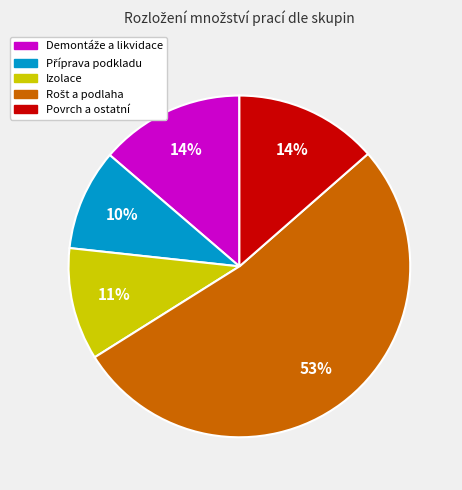

Is there any slice that represents more than half of the pie?

Yes